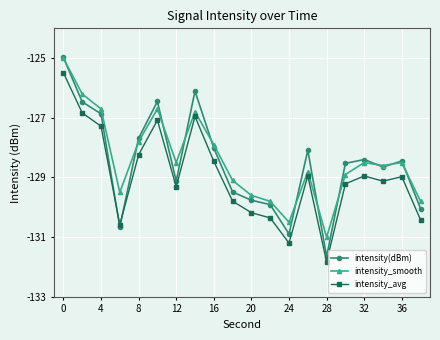

What is the value of the intensity_smooth point at the 15th from the left?

-131.0